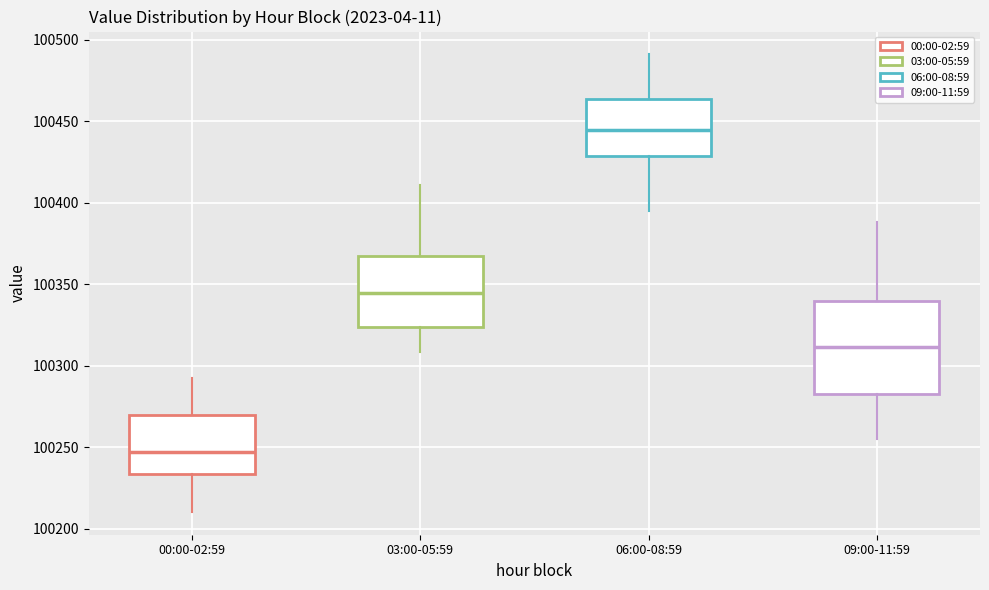

Which box's median line is the highest?

06:00-08:59